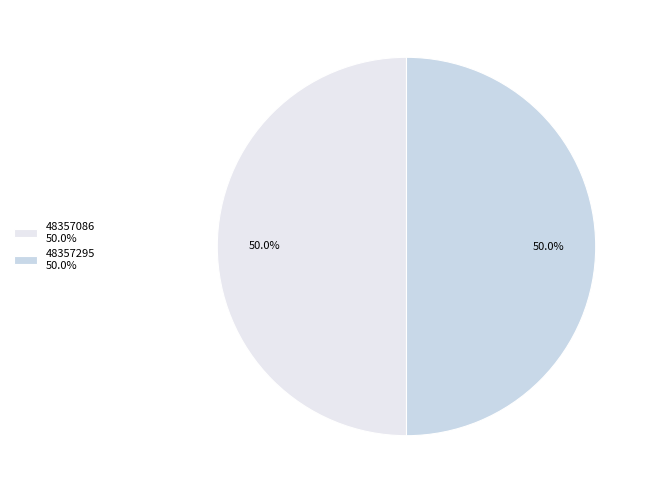

How many slices are in this pie chart?

2